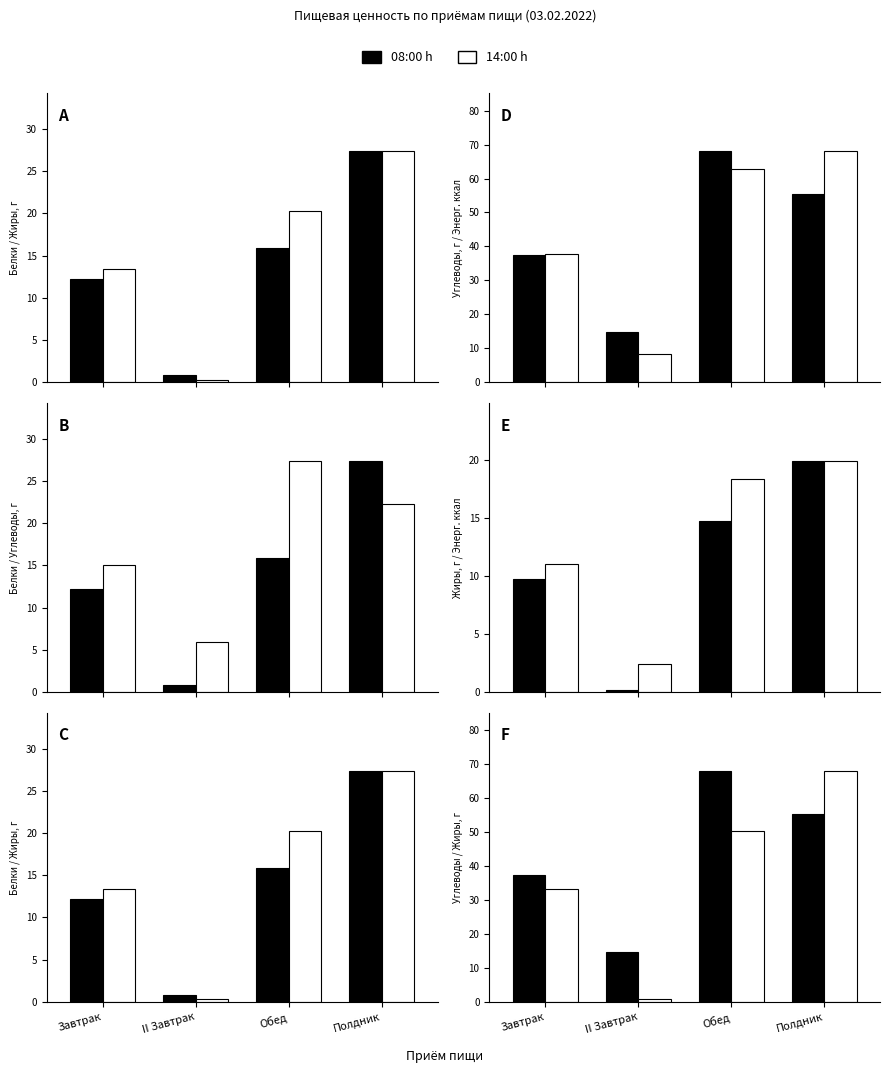

What is the approximate value of Энергетическая ценность, ккал at Завтрак?

11.0